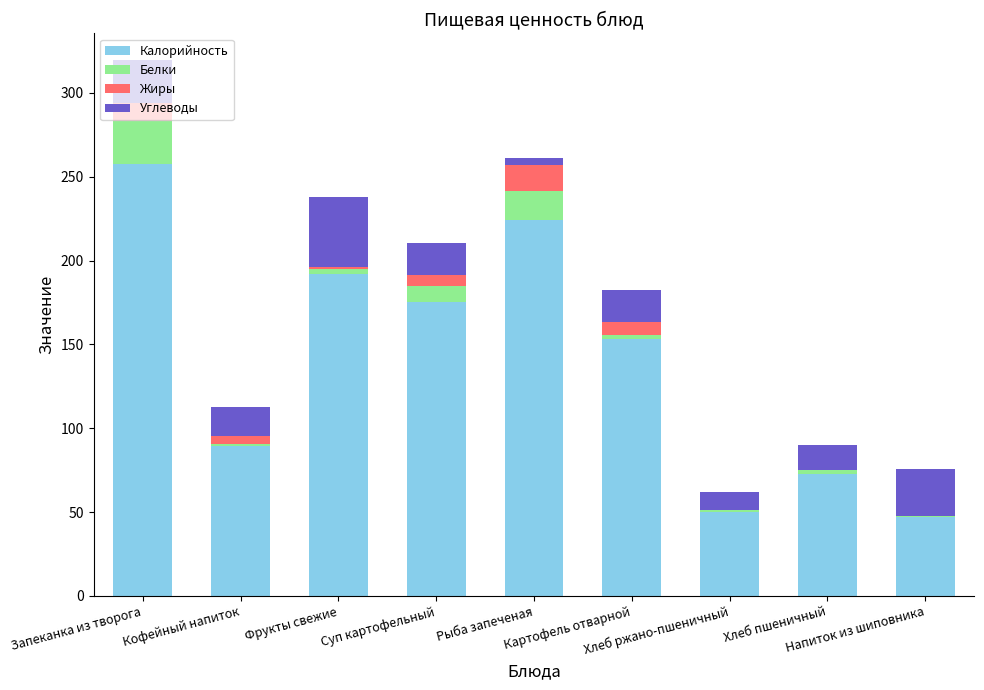

Rank the series by their maximum value, from highest to lowest.

Калорийность, Углеводы, Белки, Жиры